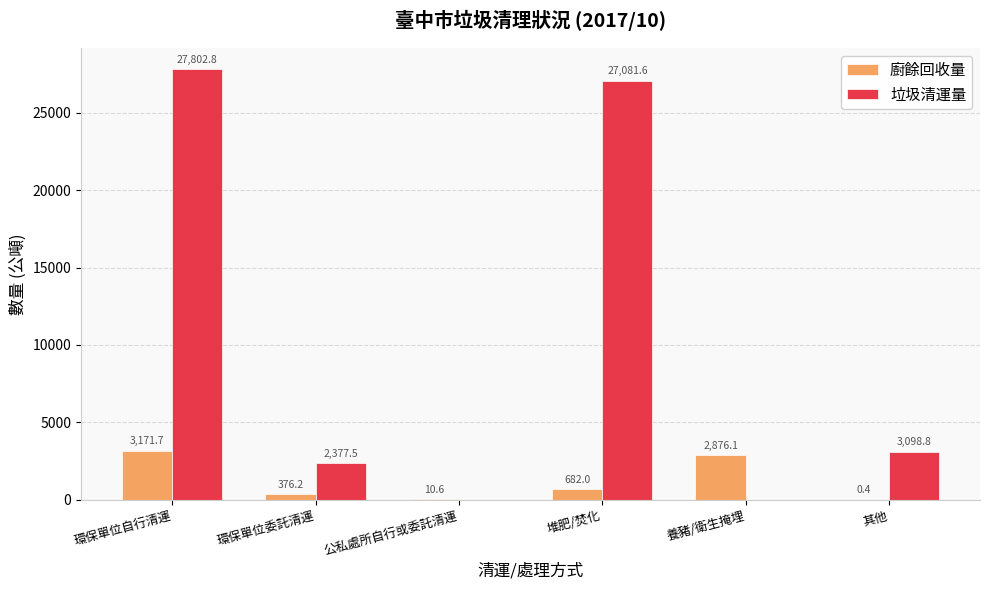

How many data points does each series have?

6